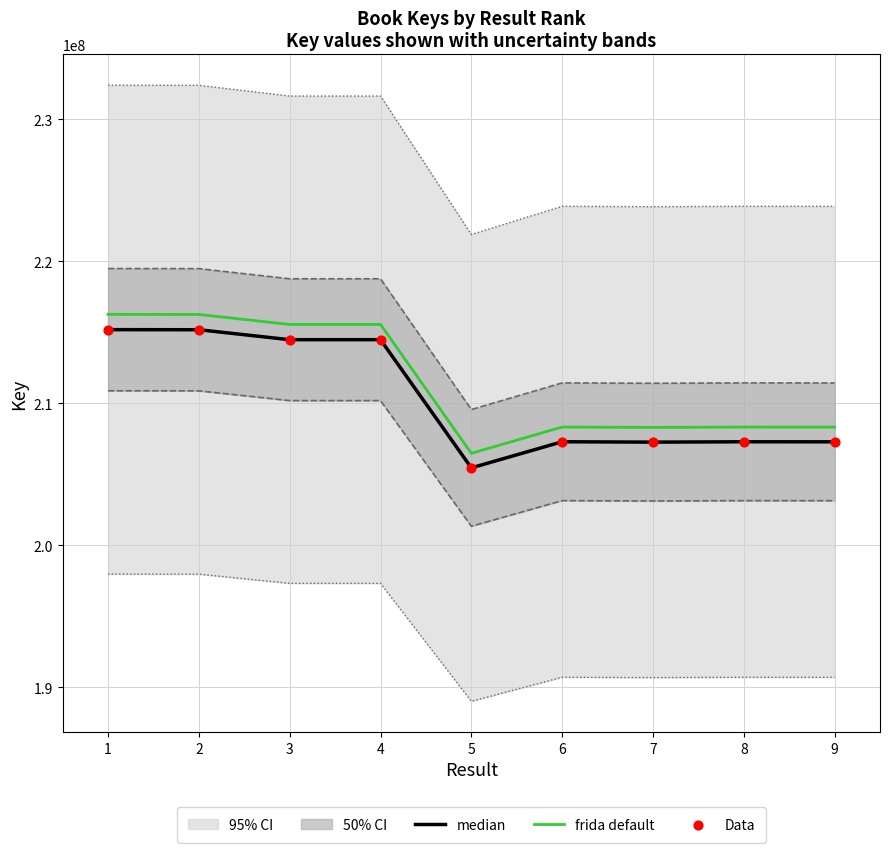

Which series reaches the minimum Y coordinate?

median